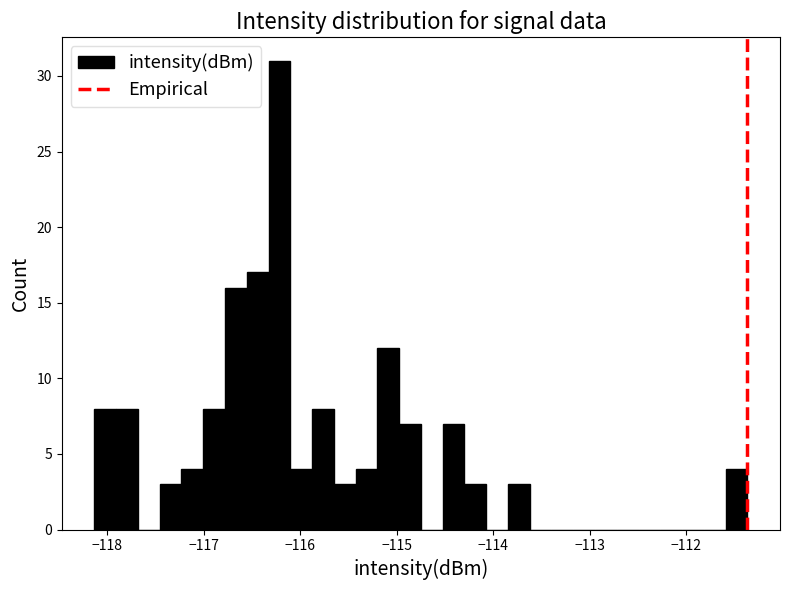

Around what value on the x-axis is the tallest bar? Give the approximate position of its centre, as read against the axis.

-116.2